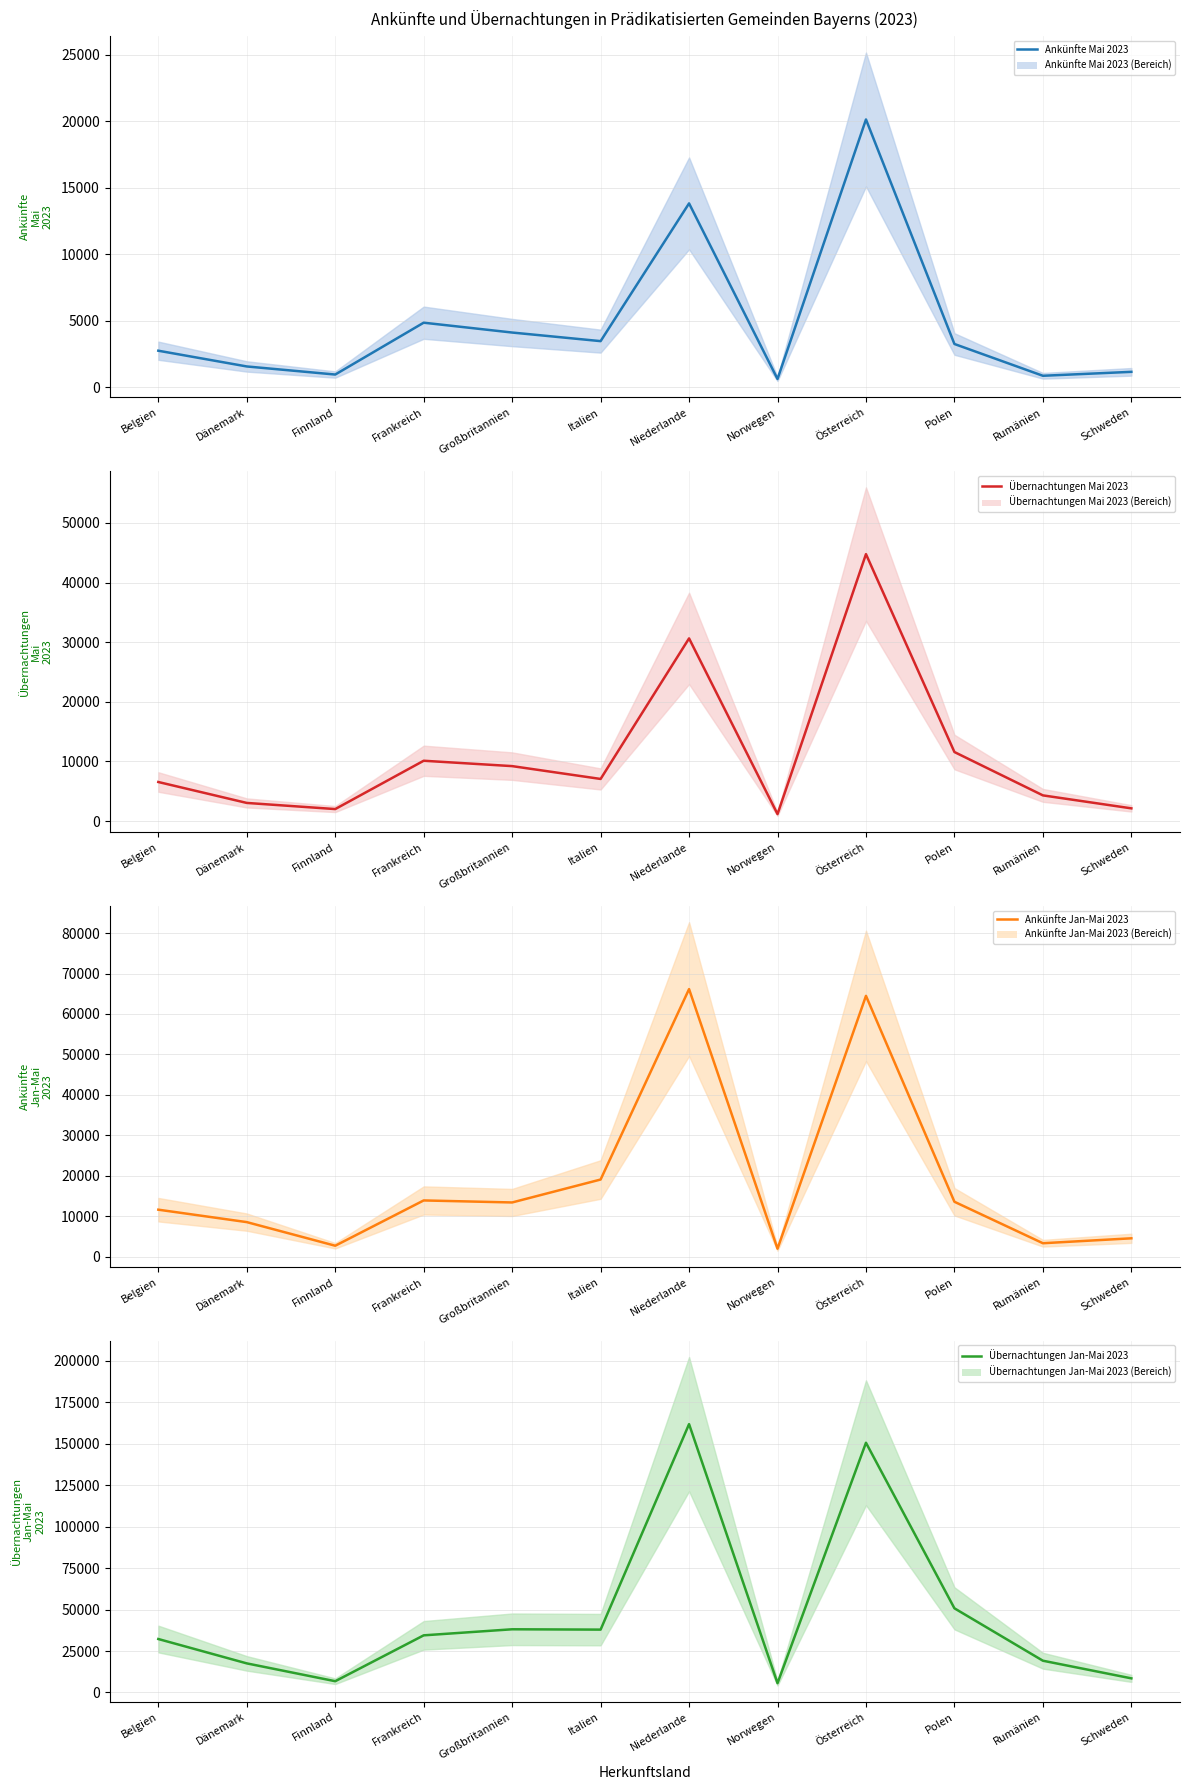

The value of Ankünfte Jan-Mai 2023 at Frankreich is 13898. True or false?

True